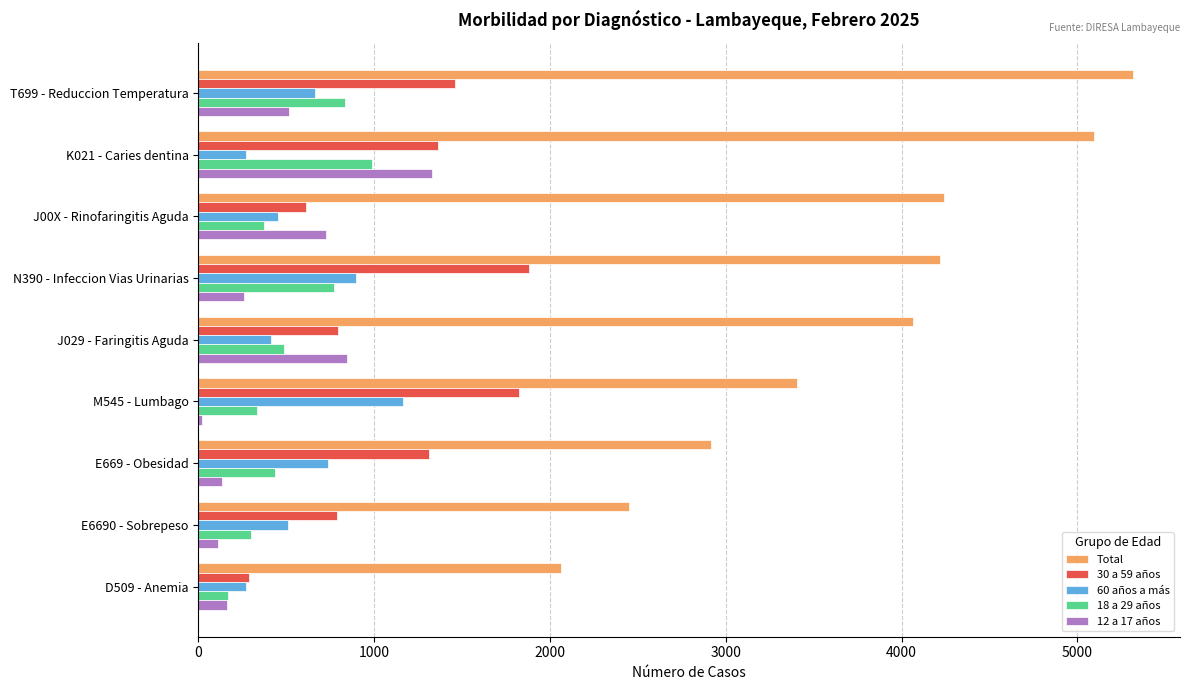

What is the average value of the 30 a 59 años series?

1147